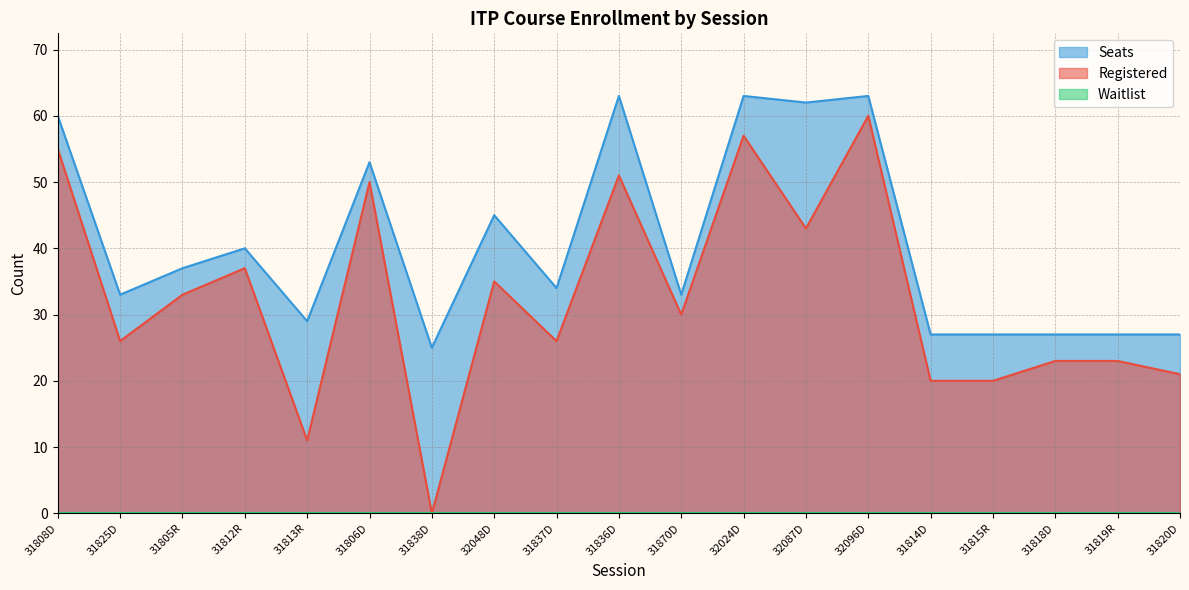

How many interior local valleys does the Registered series have?

6